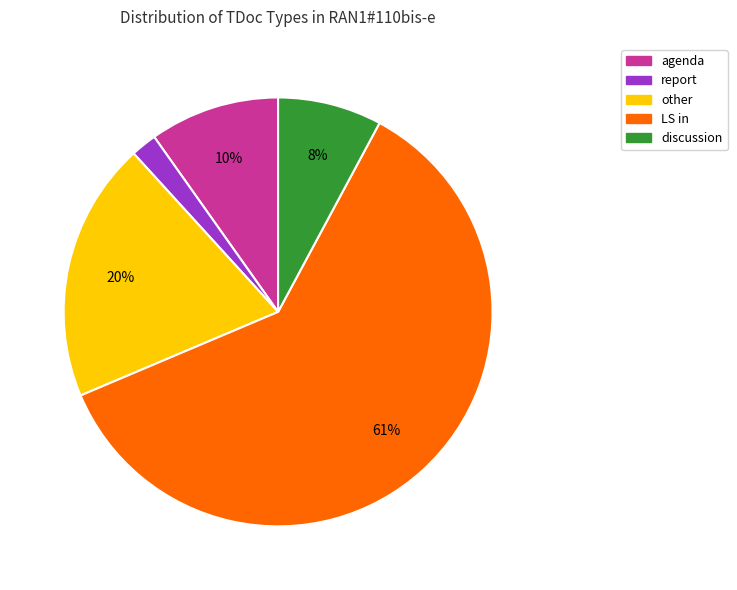

Count the number of slices in the pie.

5